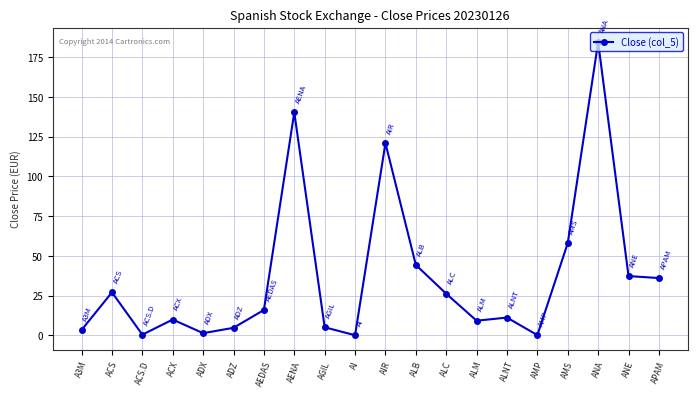

What is the difference between the values at ALB and ADZ?

39.5